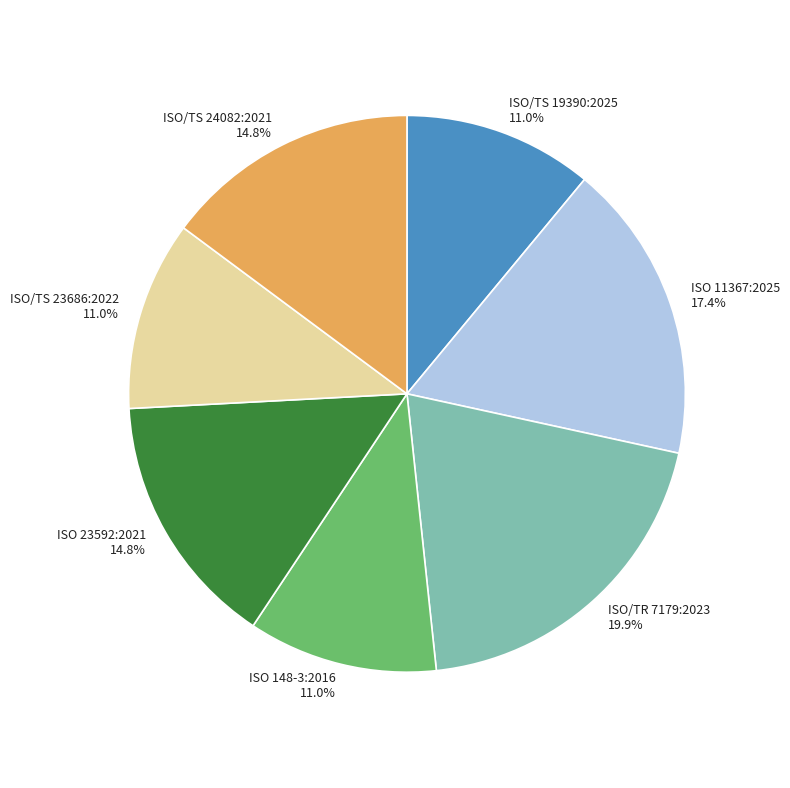

To the nearest percent, what portion does ISO/TR 7179:2023 represent?

20%